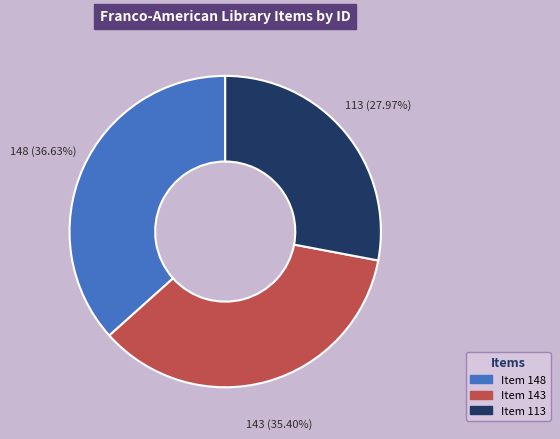

Is there any slice that represents more than half of the pie?

No